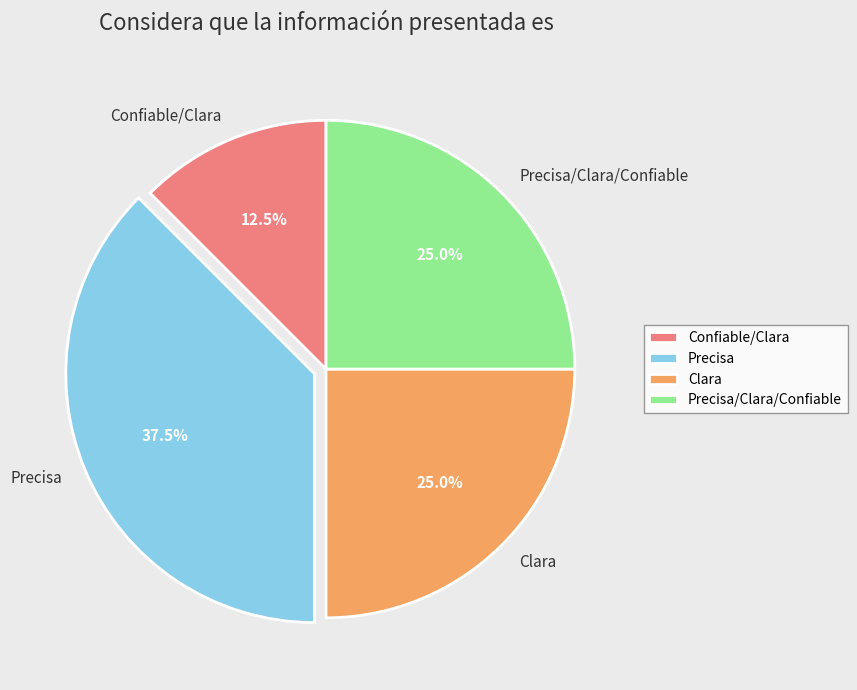

Which slice is the smallest?

Confiable/Clara